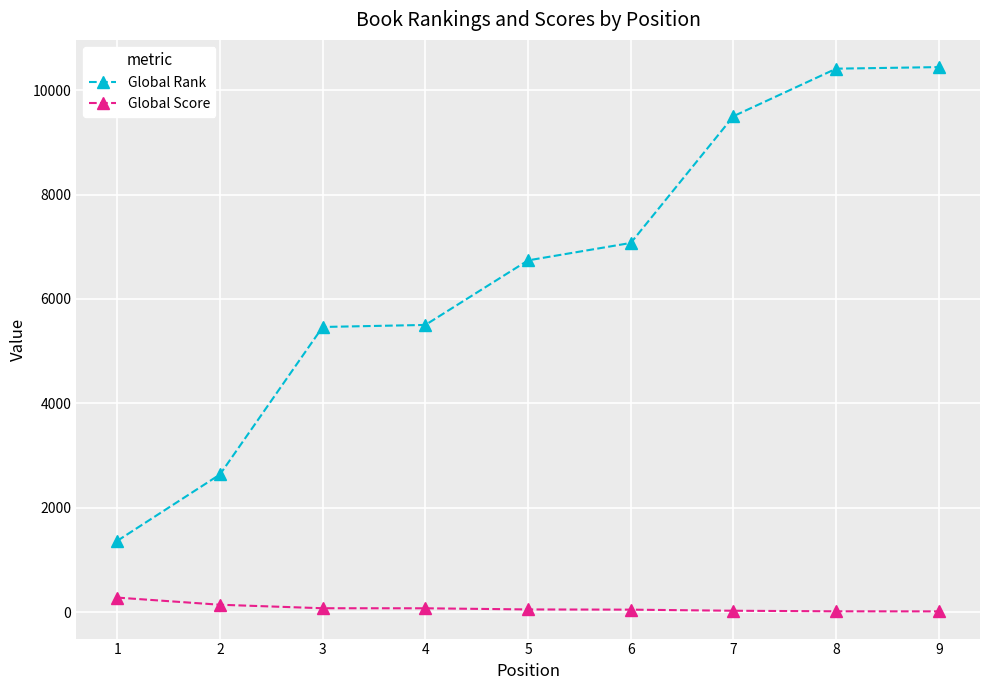

True or false: Global Score and Global Rank intersect in this chart.

False